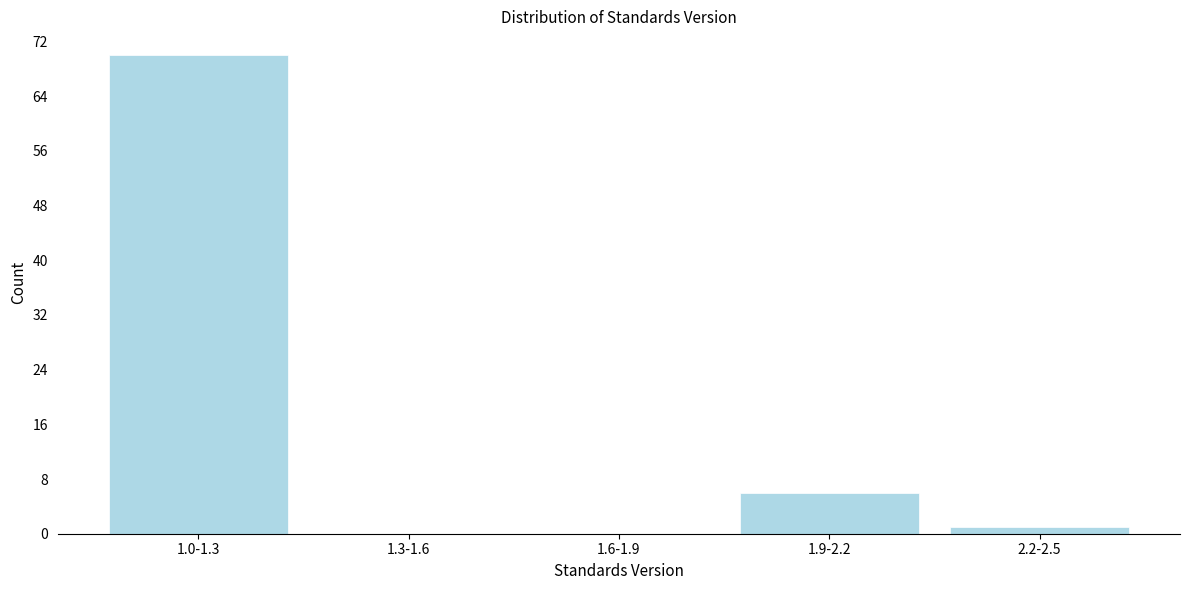

Reading right to left, extract all data points from this chart.

2.2-2.5=1	1.9-2.2=6	1.6-1.9=0	1.3-1.6=0	1.0-1.3=70